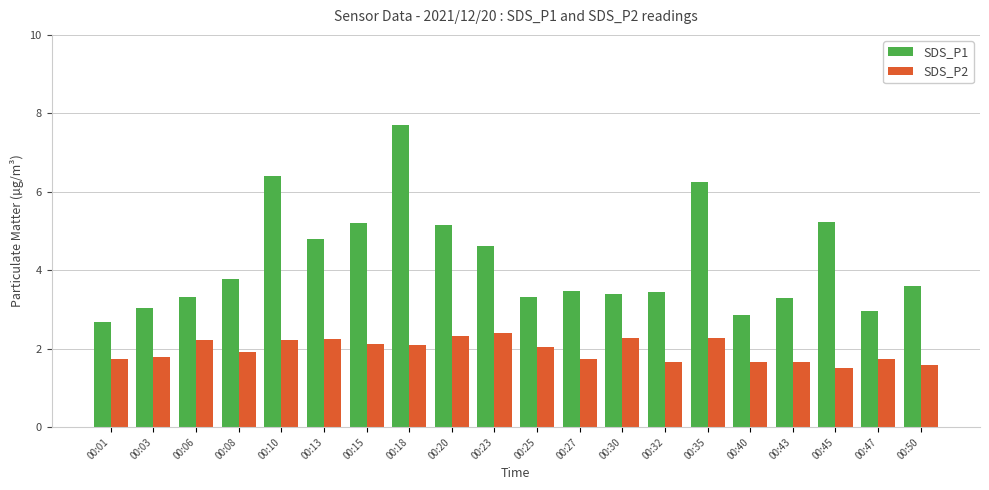

Are the bars grouped side by side (vs. stacked)?

Yes